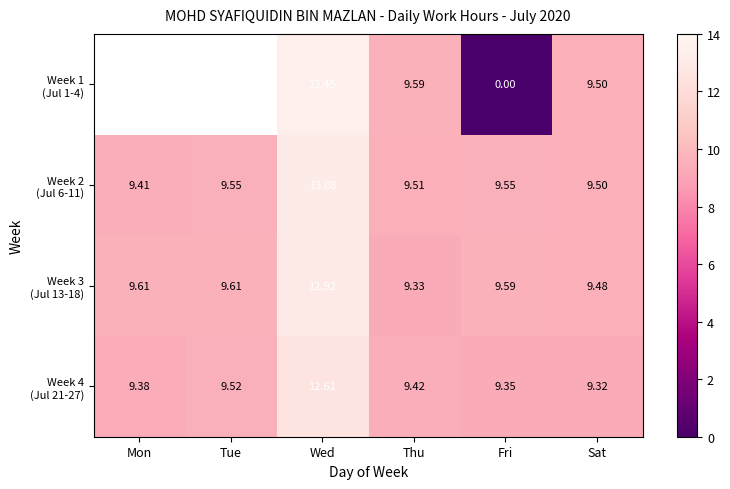

True or false: Week 1 (Jul 1-4) has a value of 2.7 at Wed.

False